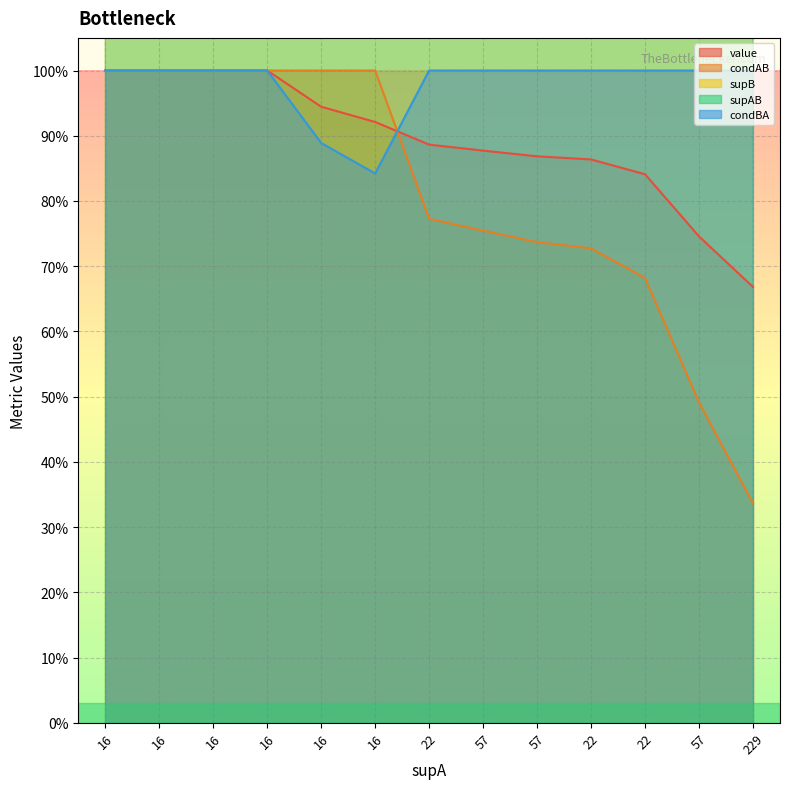

Is it true that condBA equals 0.8 at 16?

True